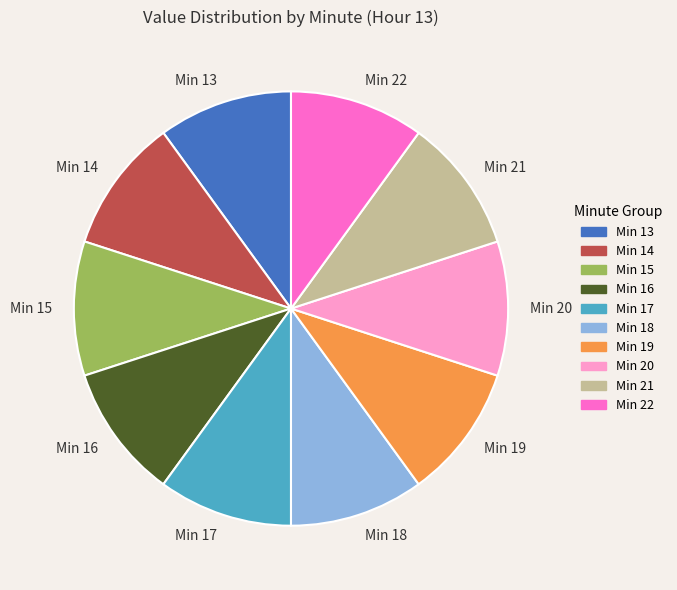

What is the ratio of the value at Min 16 to the value at Min 21?

1.0